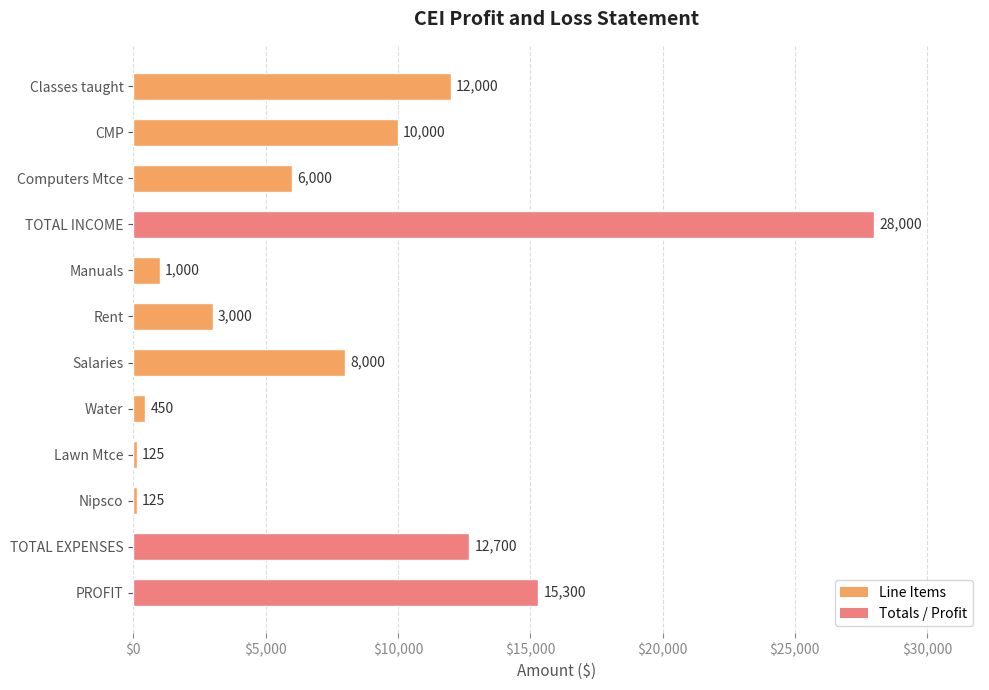

What is the difference between the second highest and second lowest values?

15175